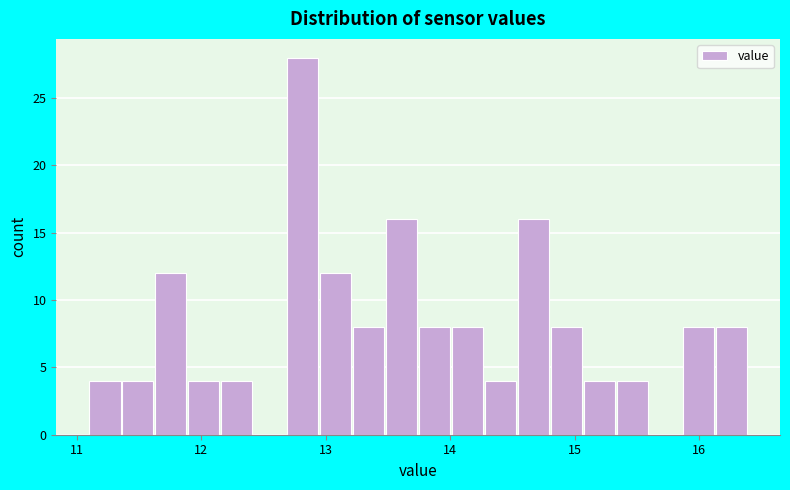

Around what value on the x-axis is the tallest bar? Give the approximate position of its centre, as read against the axis.

12.8